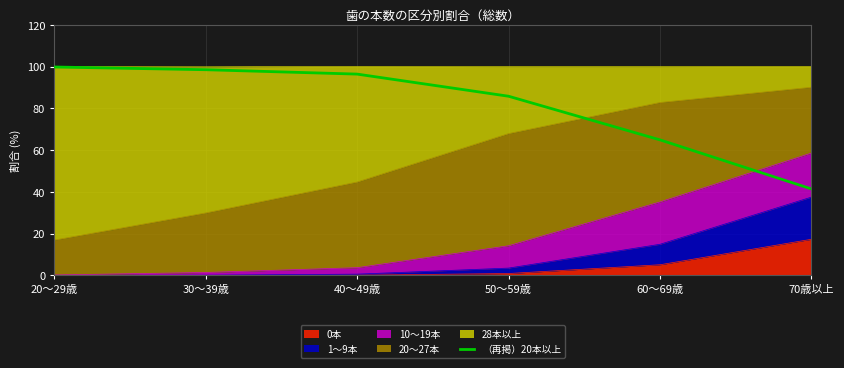

Reading left to right, transcribe all the data shown in this chart.

20～29歳=99.8	30～39歳=98.5	40～49歳=96.4	50～59歳=85.8	60～69歳=64.9	70歳以上=41.4